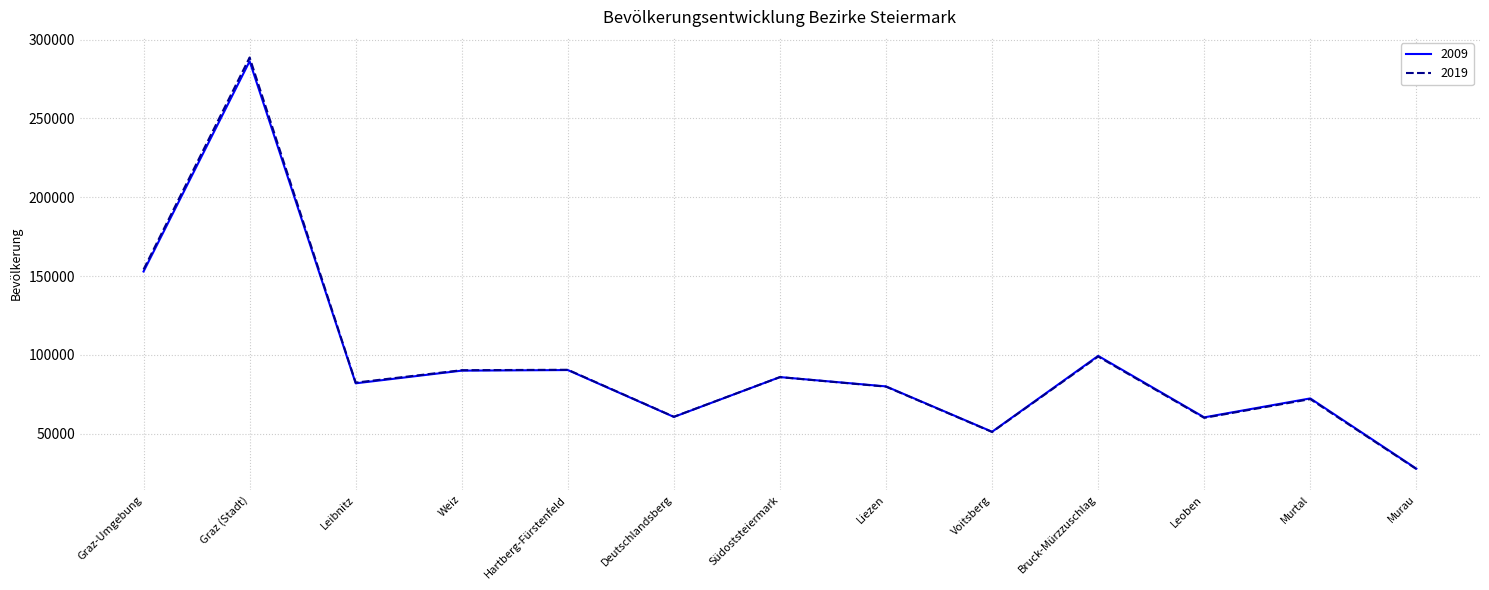

At how many categories does at least one series exceed 281855?

1